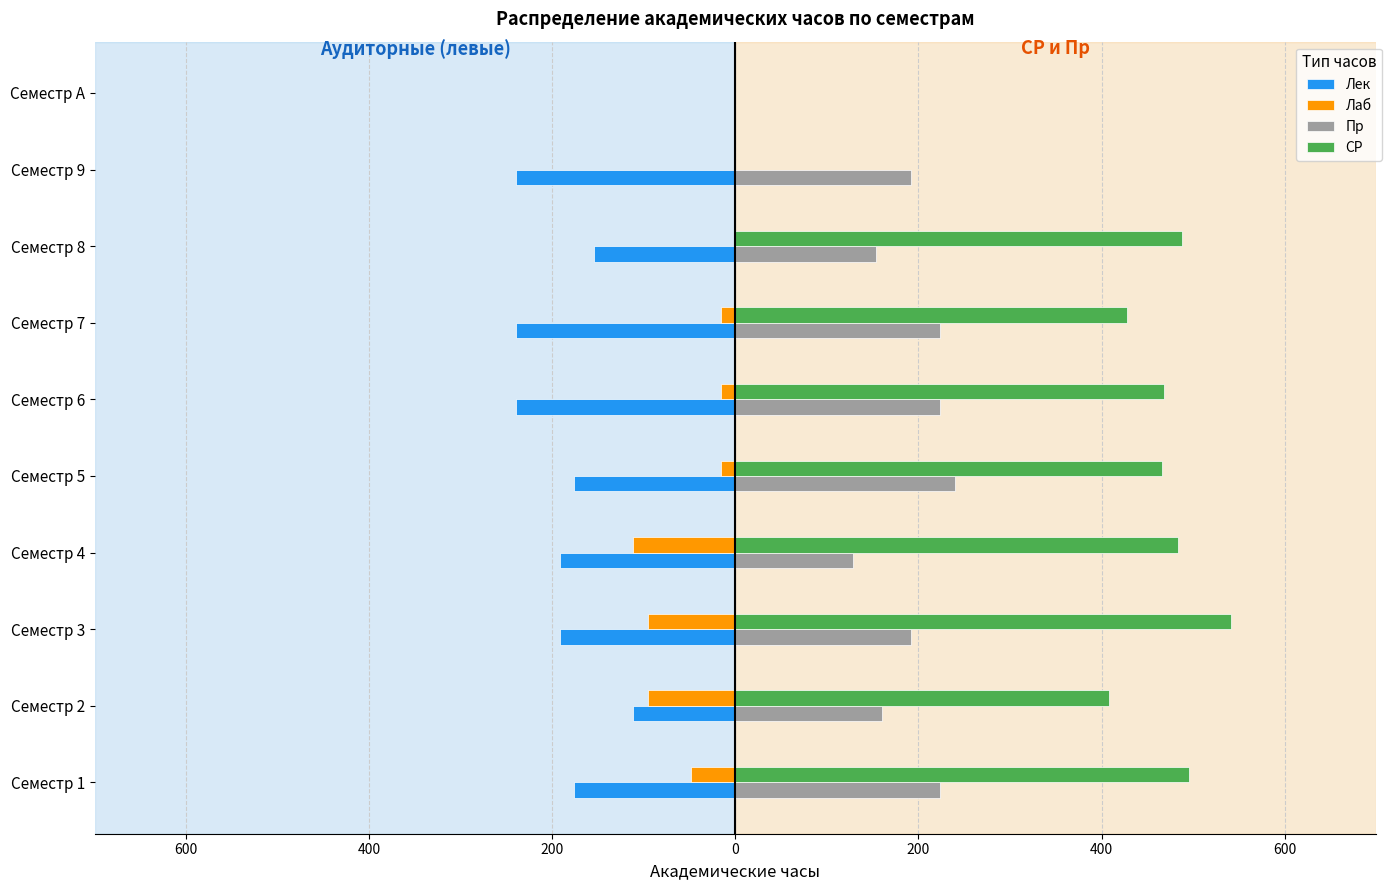

What are all the series names shown in the legend?

Лек, Лаб, Пр, СР